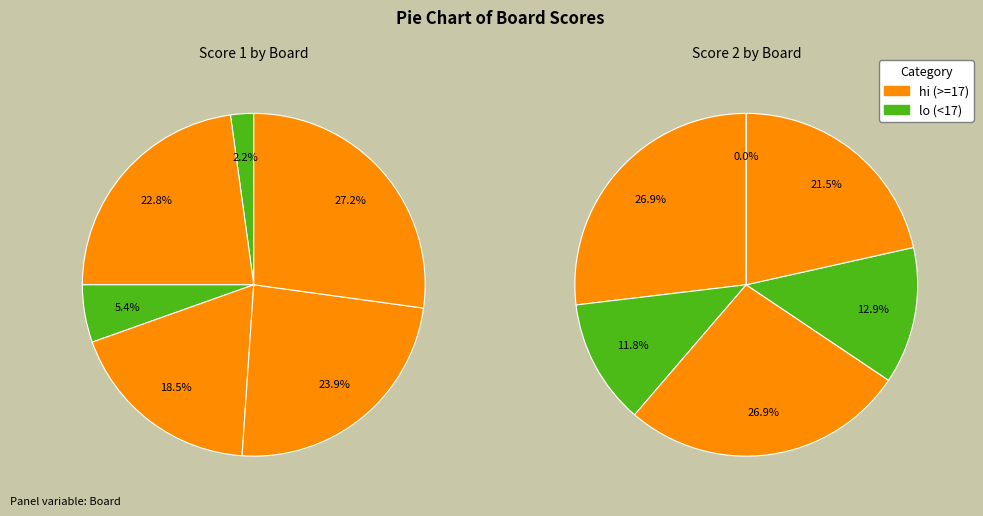

The Board 5 slice represents 22% of the pie. True or false?

True